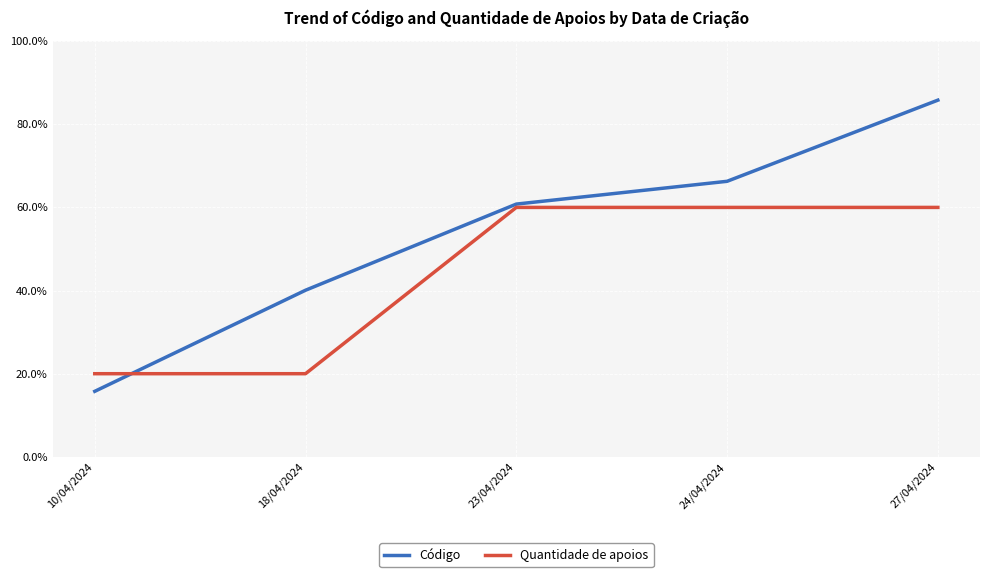

What position from the left is 23/04/2024?

3